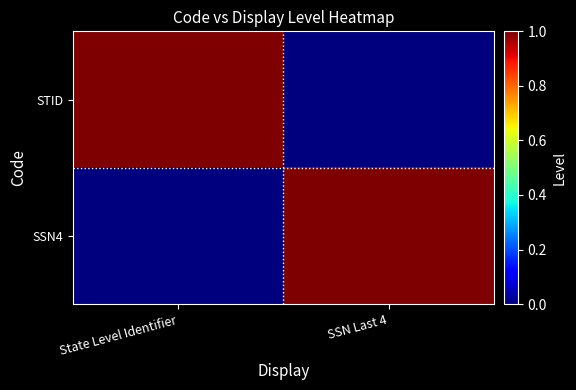

Reading left to right, list all the values displayed in this chart.

STID: State Level Identifier=1	SSN Last 4=0
SSN4: State Level Identifier=0	SSN Last 4=1